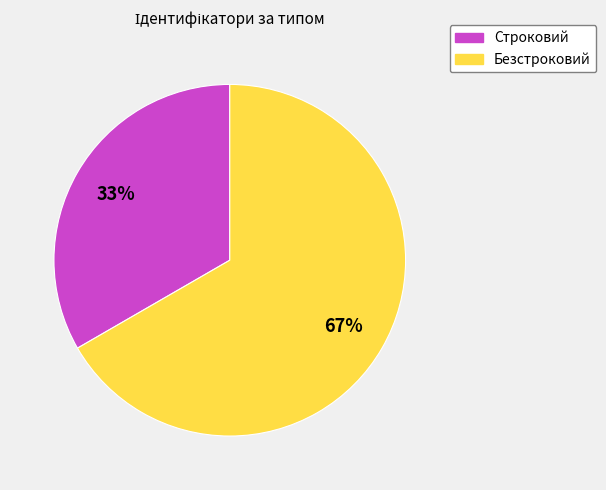

To the nearest percent, what is the average slice percentage?

50%